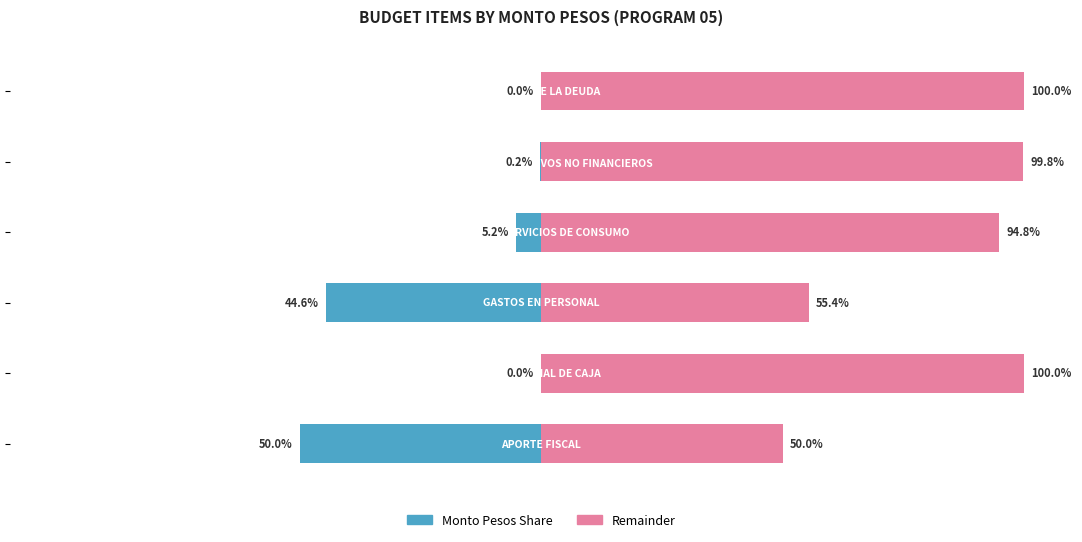

List the series in order of their overall mean, highest first.

Remainder, Monto Pesos